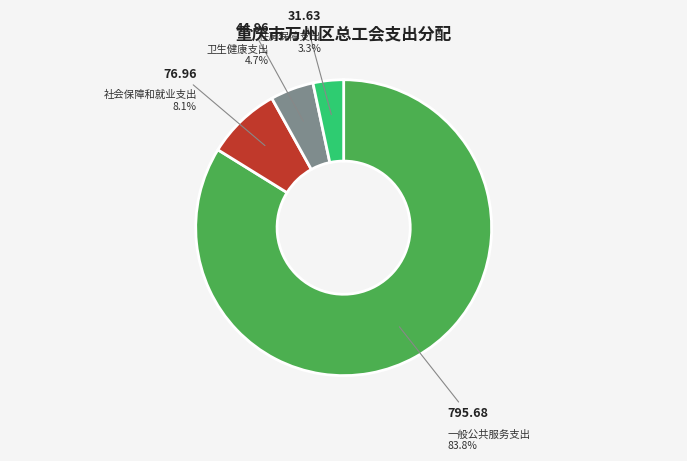

Is there a majority slice in this chart?

Yes